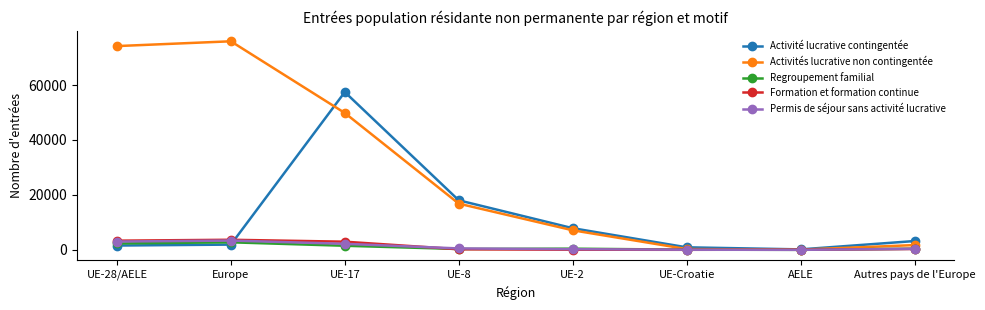

At which label does Activité lucrative contingentée first exceed 3211?

UE-17